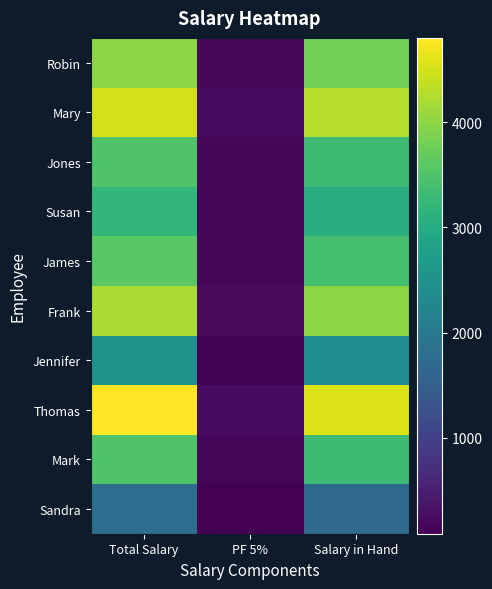

Reading left to right, list all the values displayed in this chart.

Robin: Total Salary=4000	PF 5%=200	Salary in Hand=3800
Mary: Total Salary=4500	PF 5%=225	Salary in Hand=4275
Jones: Total Salary=3500	PF 5%=175	Salary in Hand=3325
Susan: Total Salary=3200	PF 5%=160	Salary in Hand=3040
James: Total Salary=3600	PF 5%=180	Salary in Hand=3420
Frank: Total Salary=4200	PF 5%=210	Salary in Hand=3990
Jennifer: Total Salary=2500	PF 5%=125	Salary in Hand=2375
Thomas: Total Salary=4800	PF 5%=240	Salary in Hand=4560
Mark: Total Salary=3500	PF 5%=175	Salary in Hand=3325
Sandra: Total Salary=1800	PF 5%=90	Salary in Hand=1710